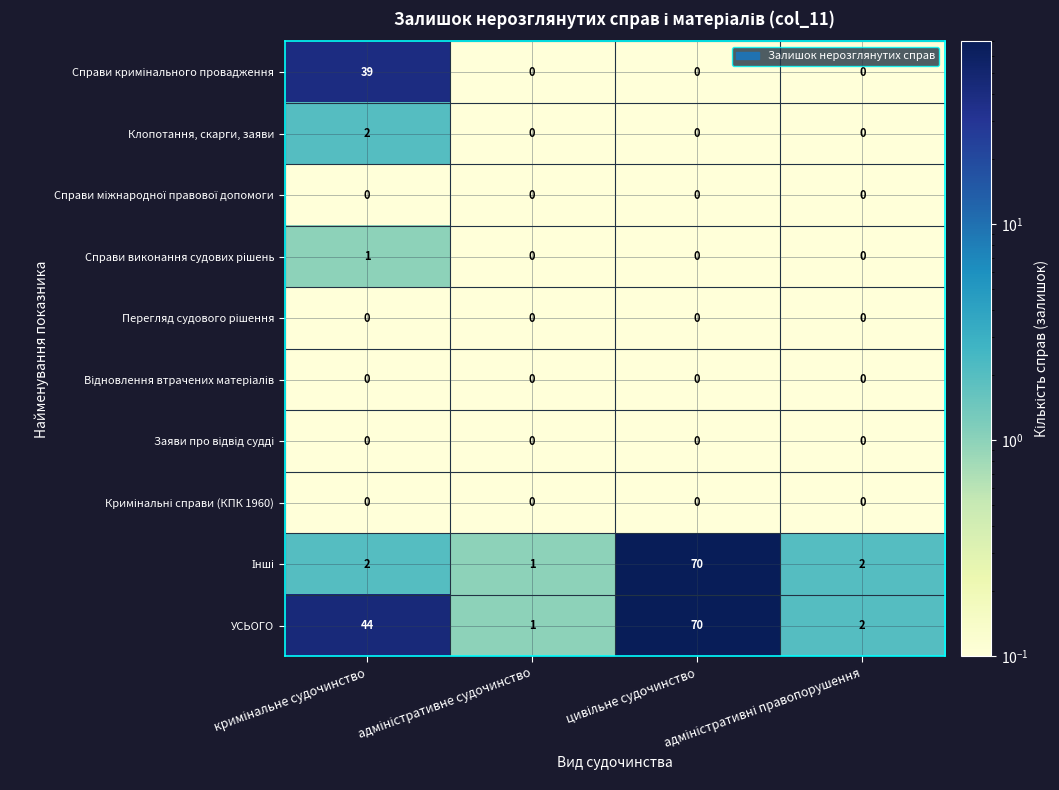

Which series has the largest total across all categories?

УСЬОГО